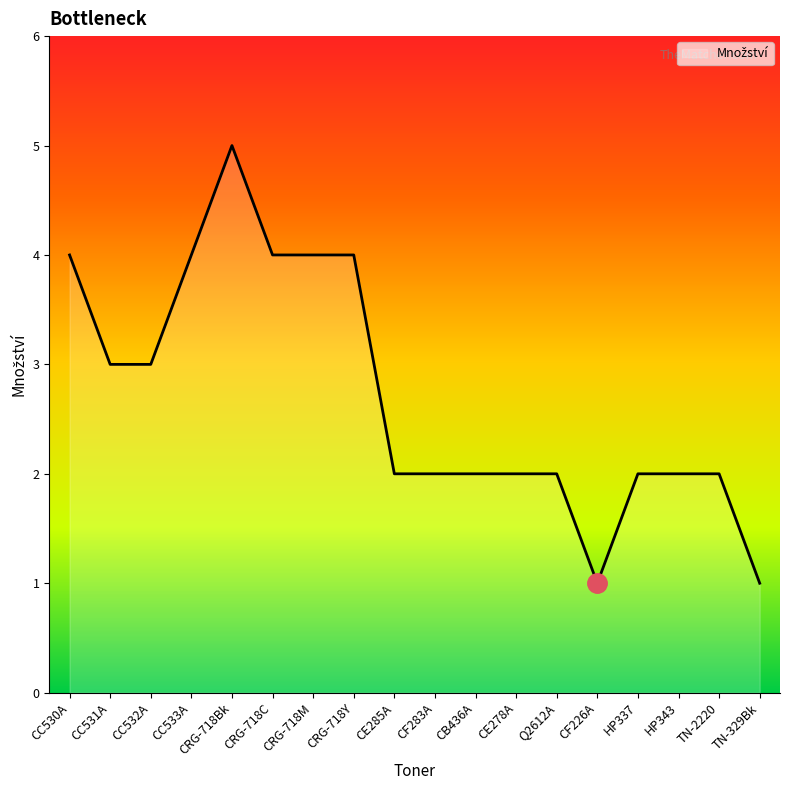

Which has a higher value, CRG-718C or CRG-718Bk?

CRG-718Bk